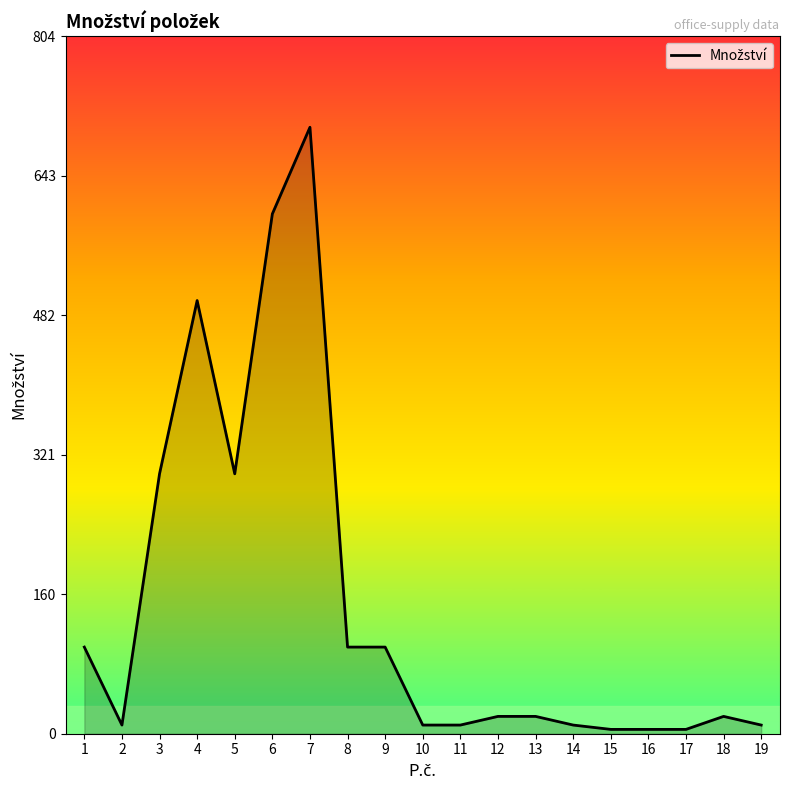

The value at 6 is 917. True or false?

False